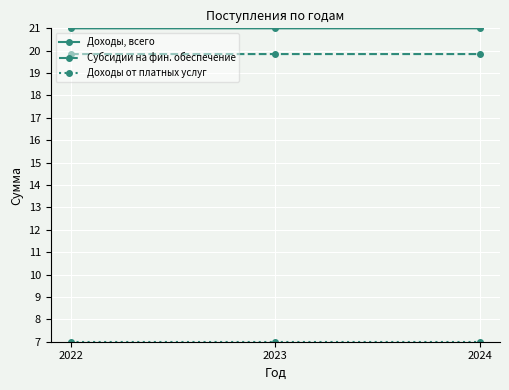

Is the value of Субсидии на фин. обеспечение at 2022 greater than the value of Доходы, всего at 2023?

No